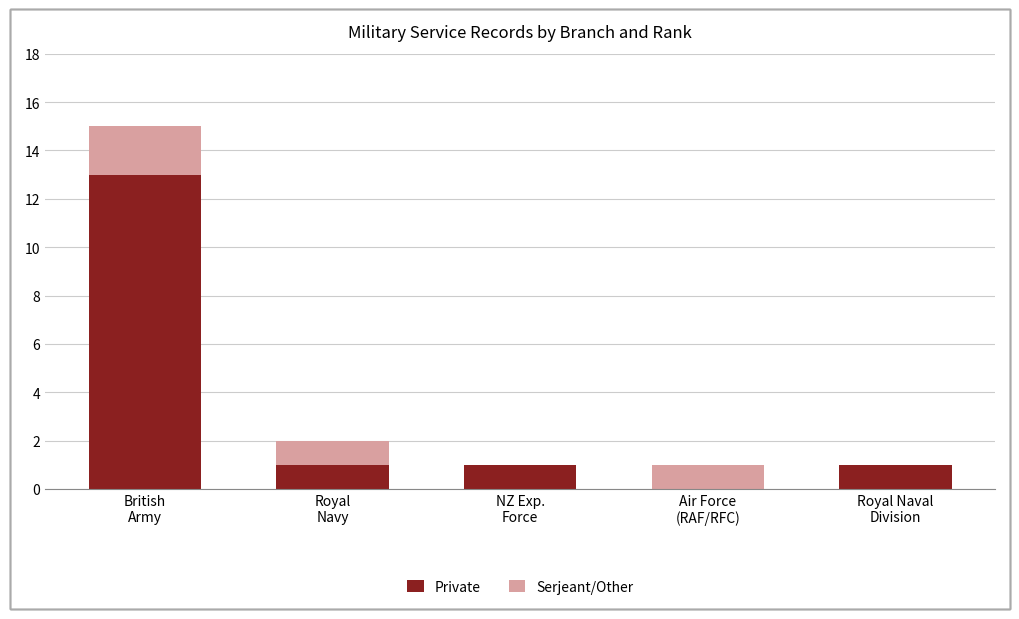

Count the number of categories in the chart.

5